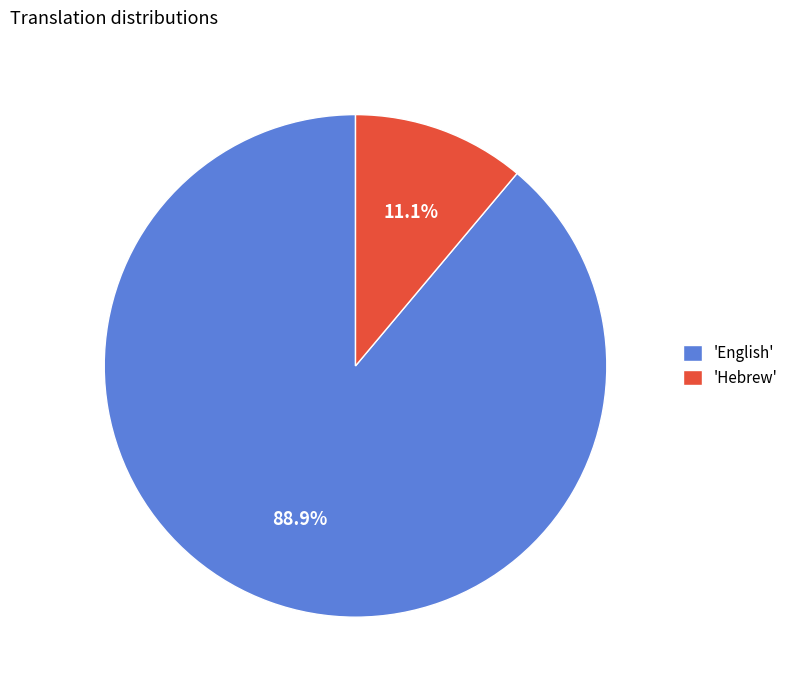

Count the number of slices in the pie.

2